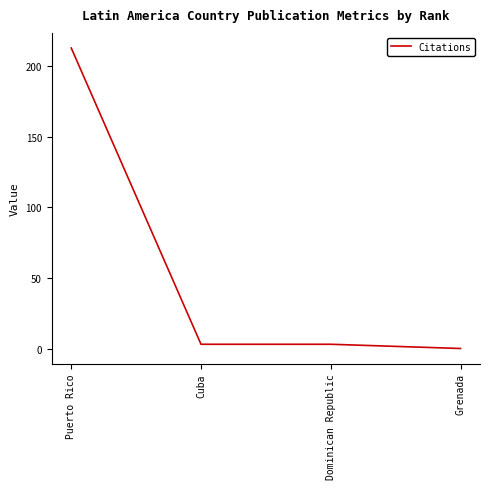

Is this an area chart (filled region under the line)?

No